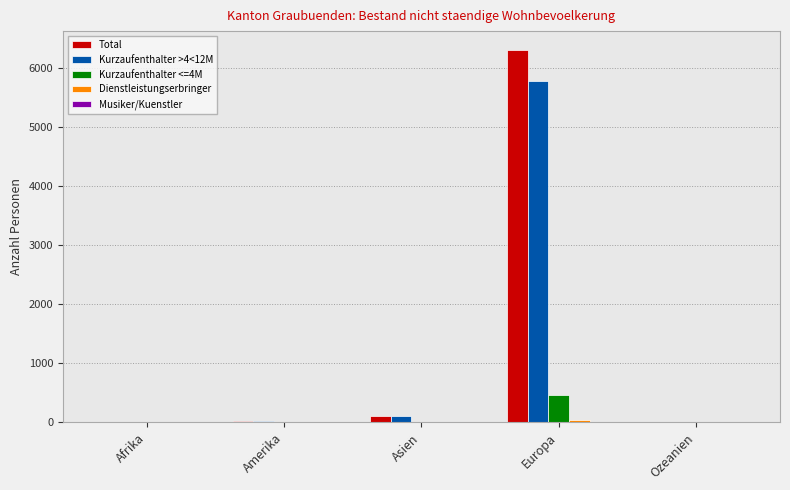

At which category is the sum across all series the highest?

Europa